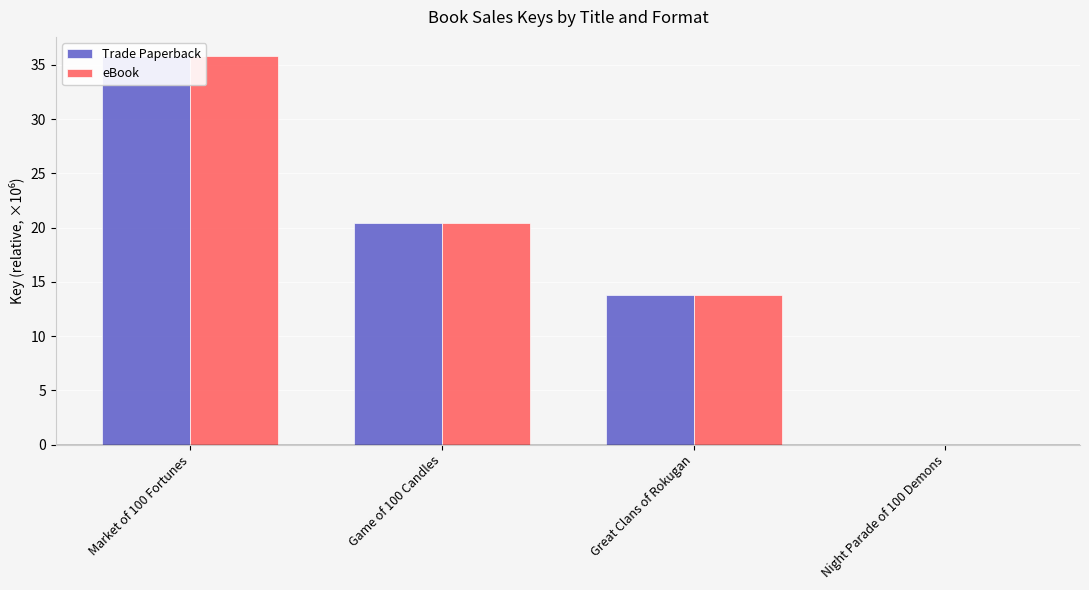

How many bars are there in total?

8